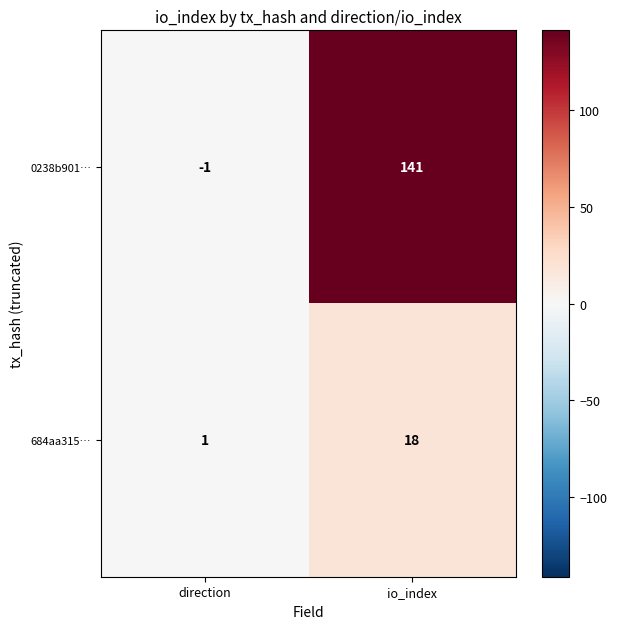

The value of 684aa315… at io_index is 28. True or false?

False